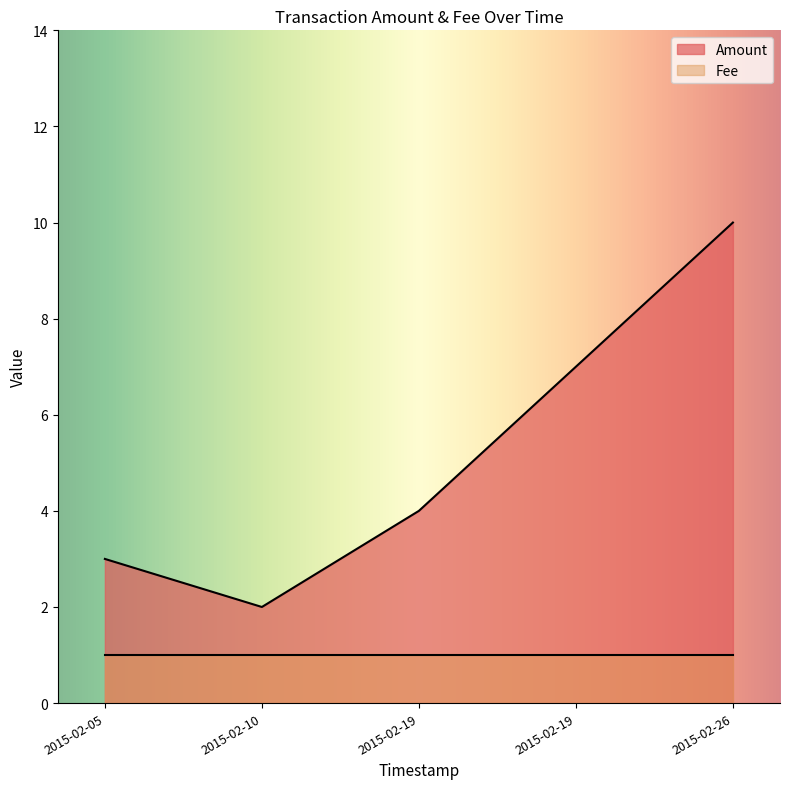

True or false: Fee and Amount cross at least once.

False